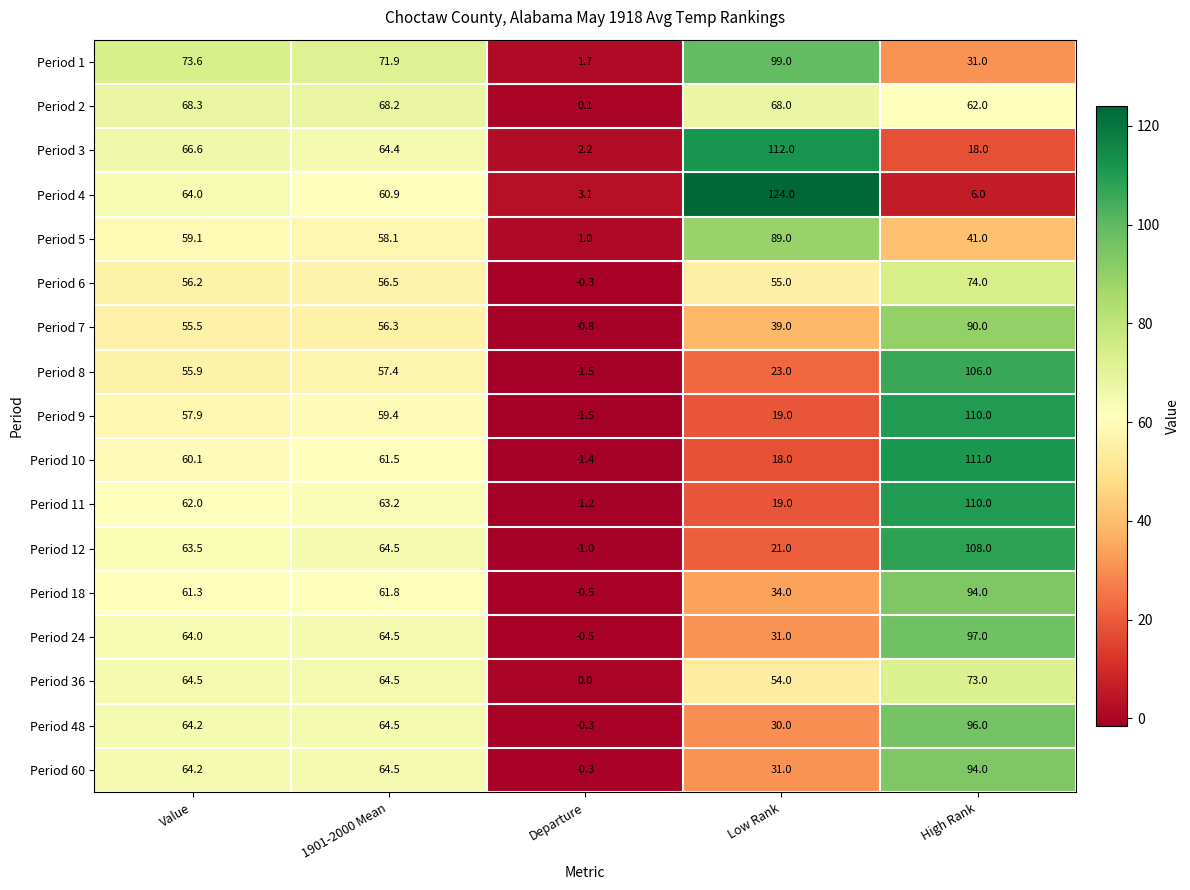

At how many categories does at least one series exceed 47?

4